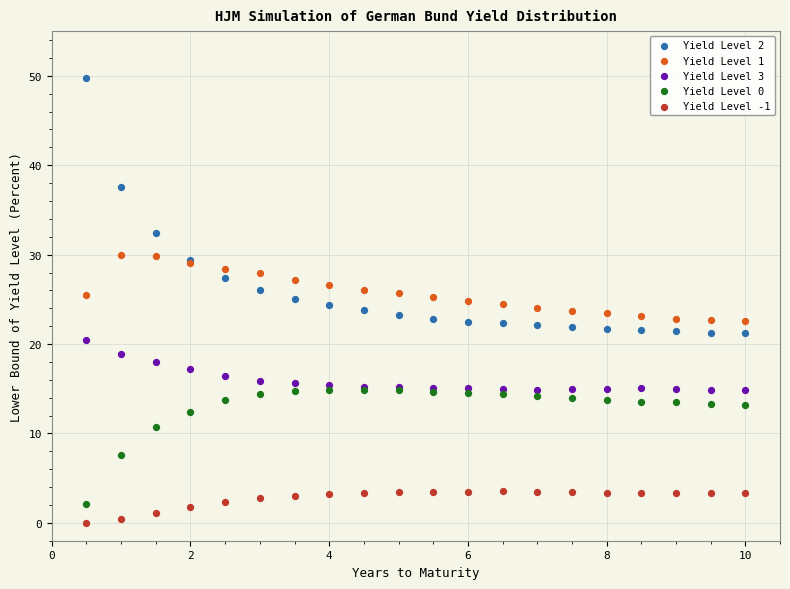

Which series has the widest spread of Y values?

Yield Level 2